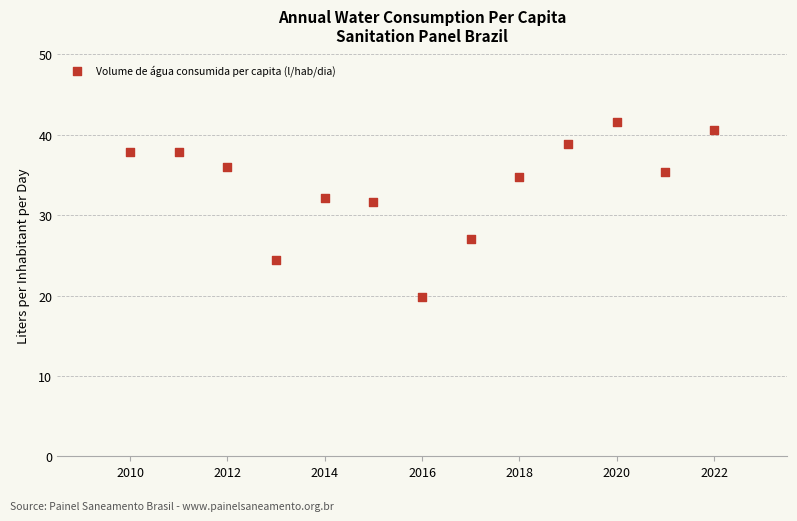

What is the range of X values (max minus min)?

12.0